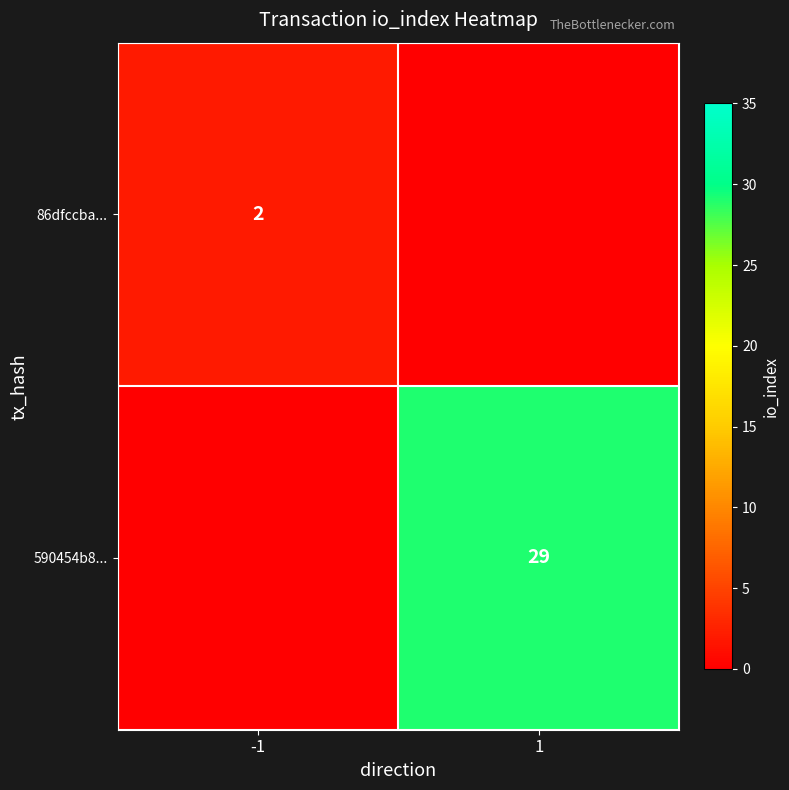

Which category has the highest value across all series?

1